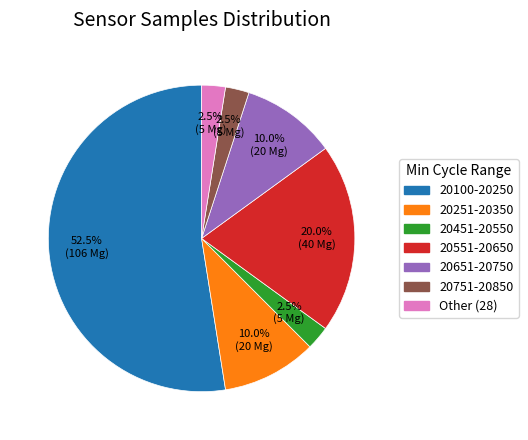

Does any single category account for the majority?

Yes